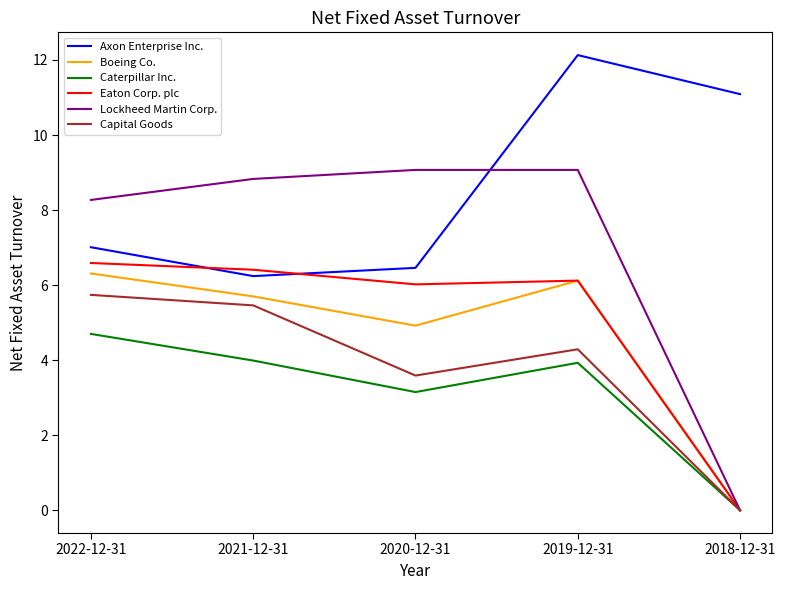

What position from the left is 2022-12-31?

1